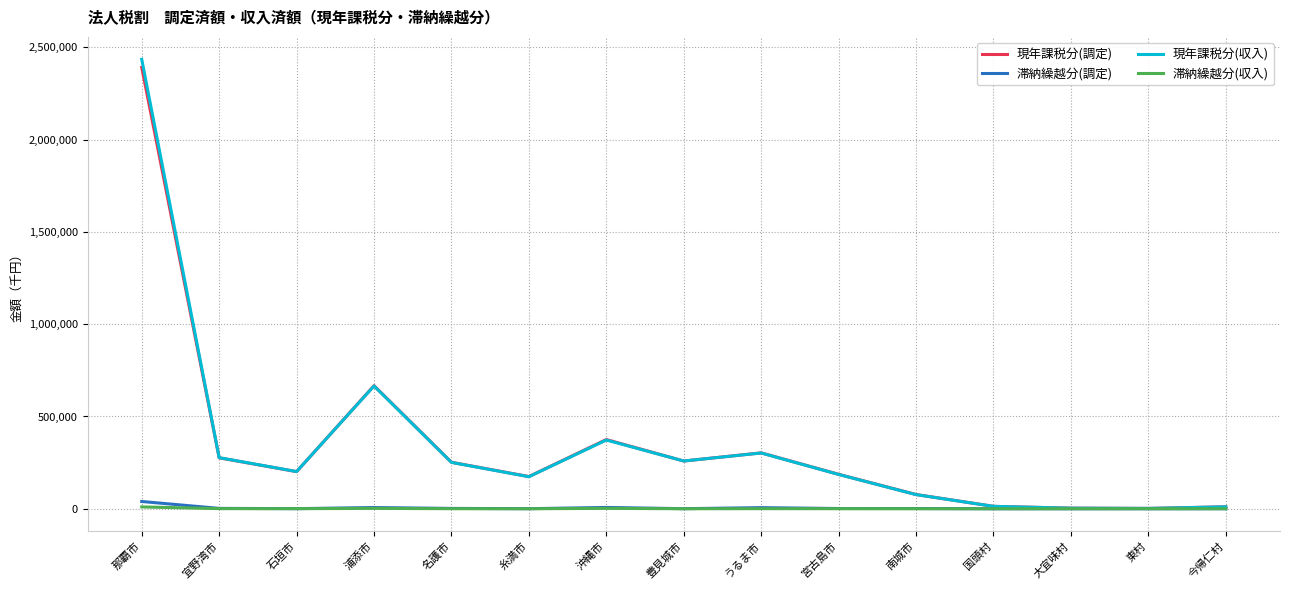

What is the average value of the 滞納繰越分(収入) series?

1085